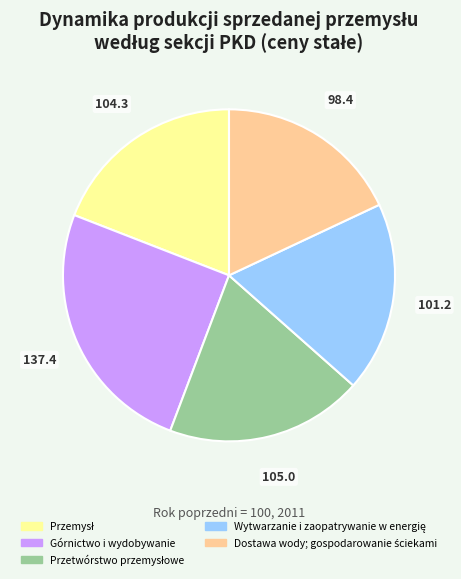

The Górnictwo i wydobywanie slice represents 25% of the pie. True or false?

True